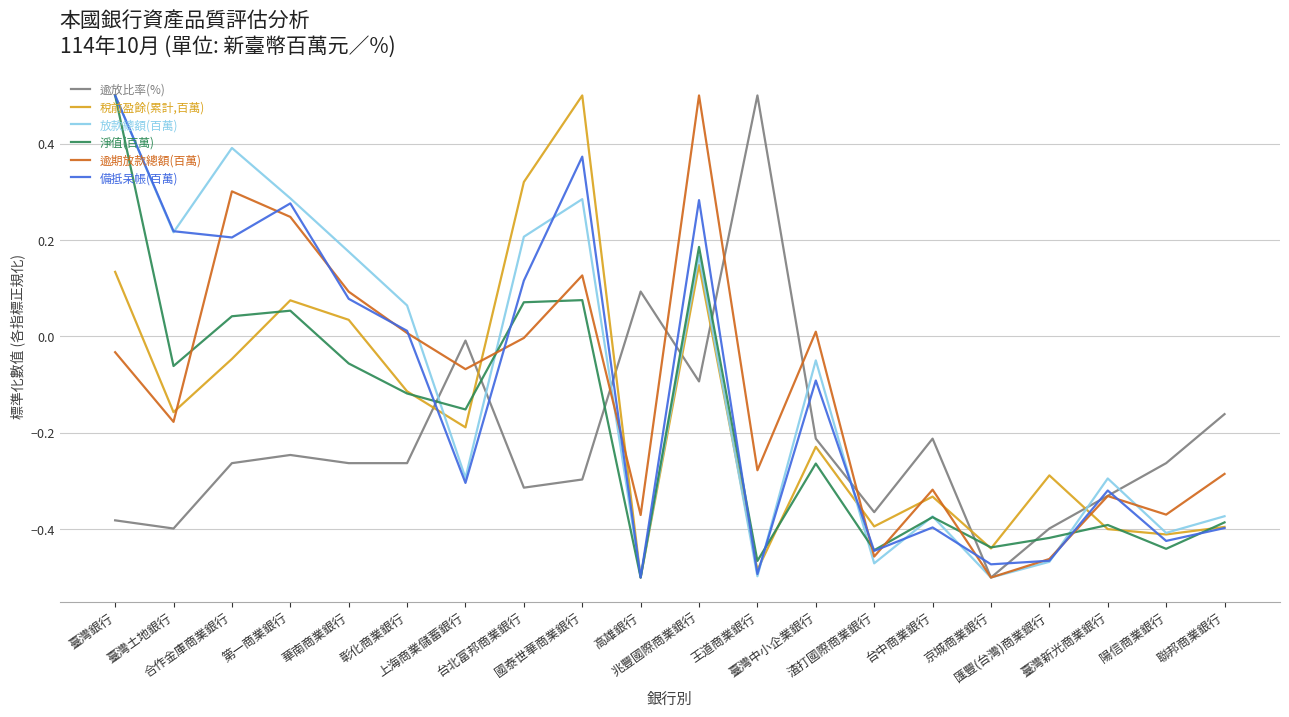

Where is the first local maximum for 放款總額(百萬)?

合作金庫商業銀行